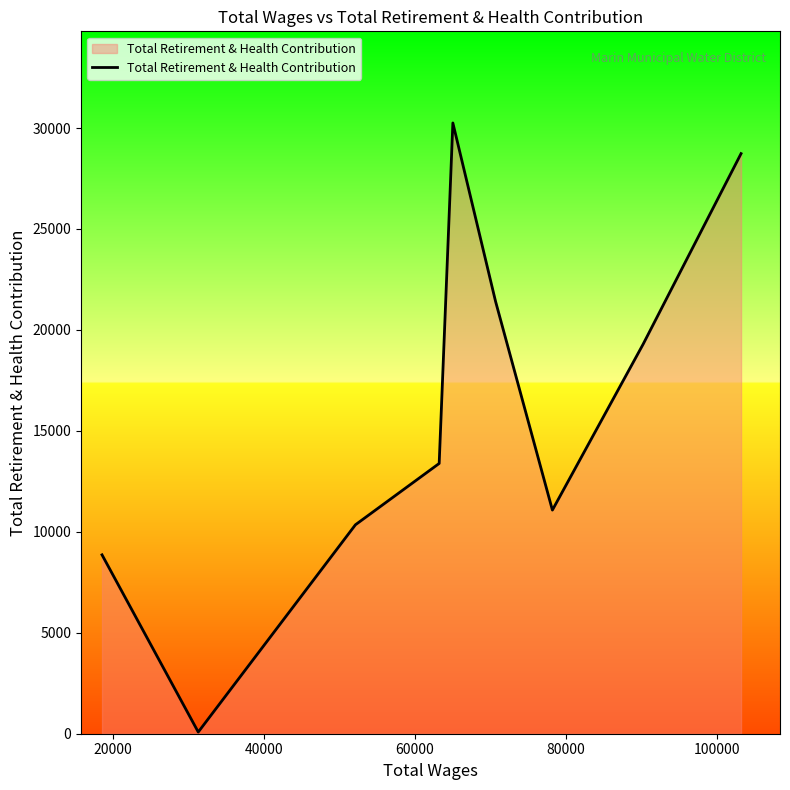

What is the maximum value shown in the chart?

30251